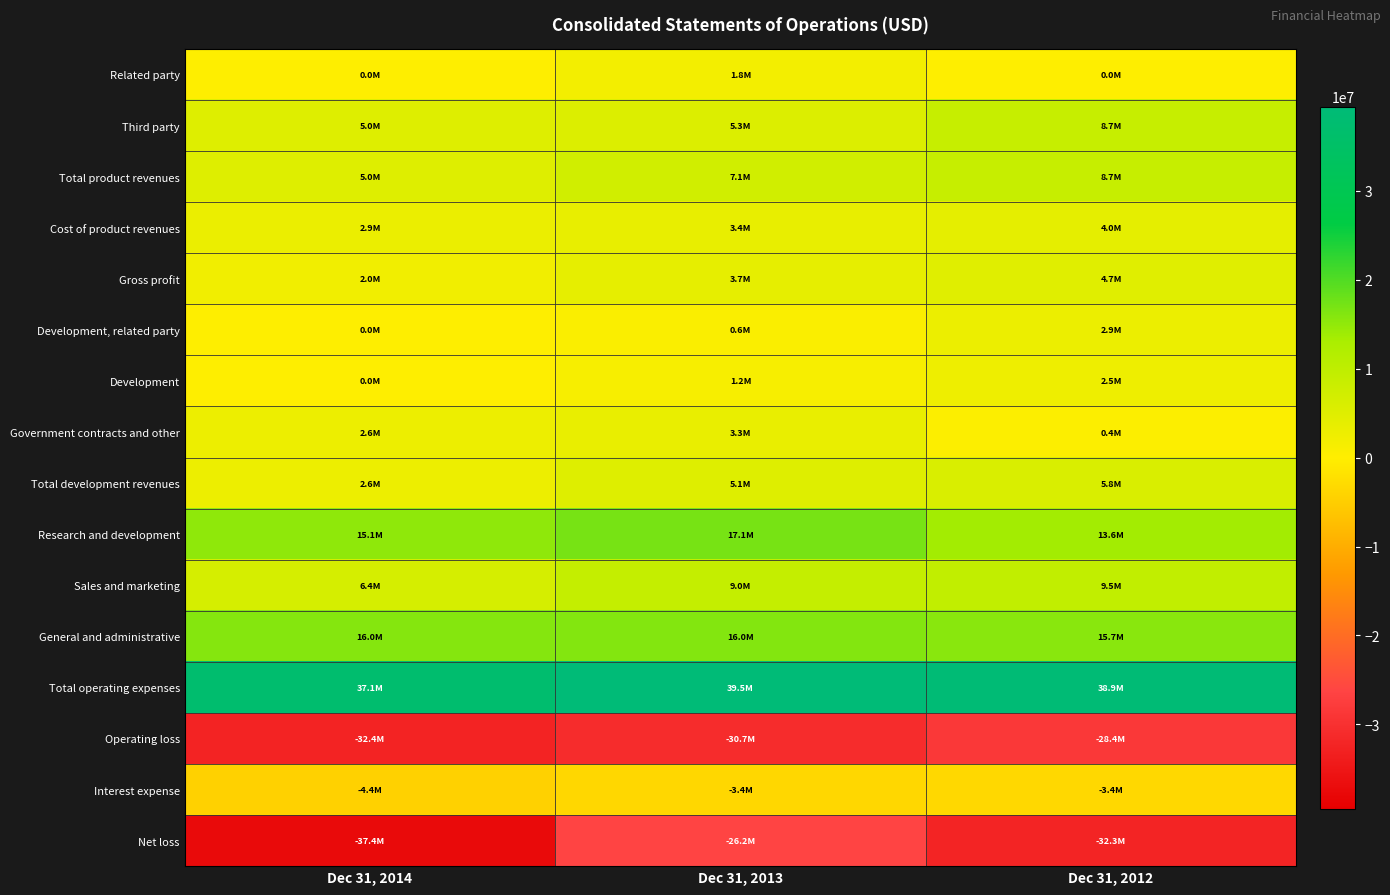

Which series changed the most between Dec 31, 2014 and Dec 31, 2012?

Net loss